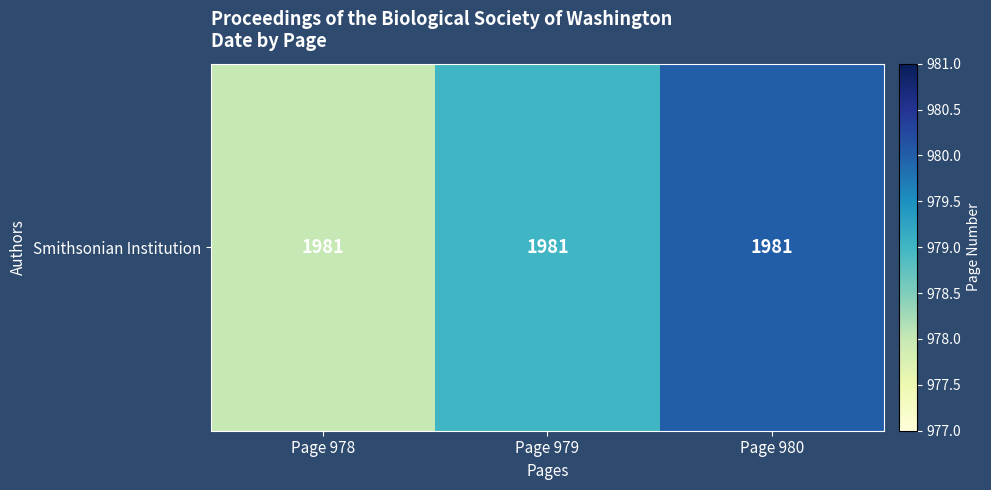

Rank the categories by value from highest to lowest.

Page 980, Page 979, Page 978